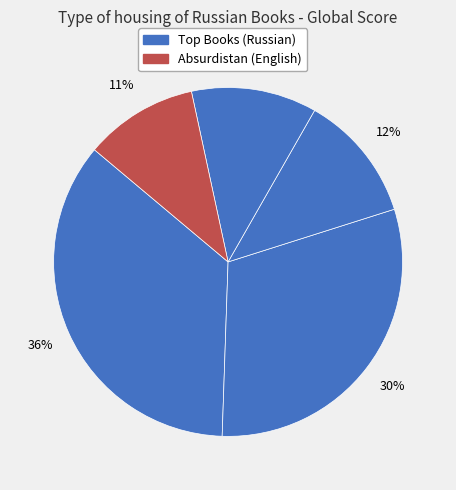

Rank the categories by value from lowest to highest.

Absurdistan, The Good Life Elsewhere, The Slynx, Happy Moscow, The Clay Machine-gun